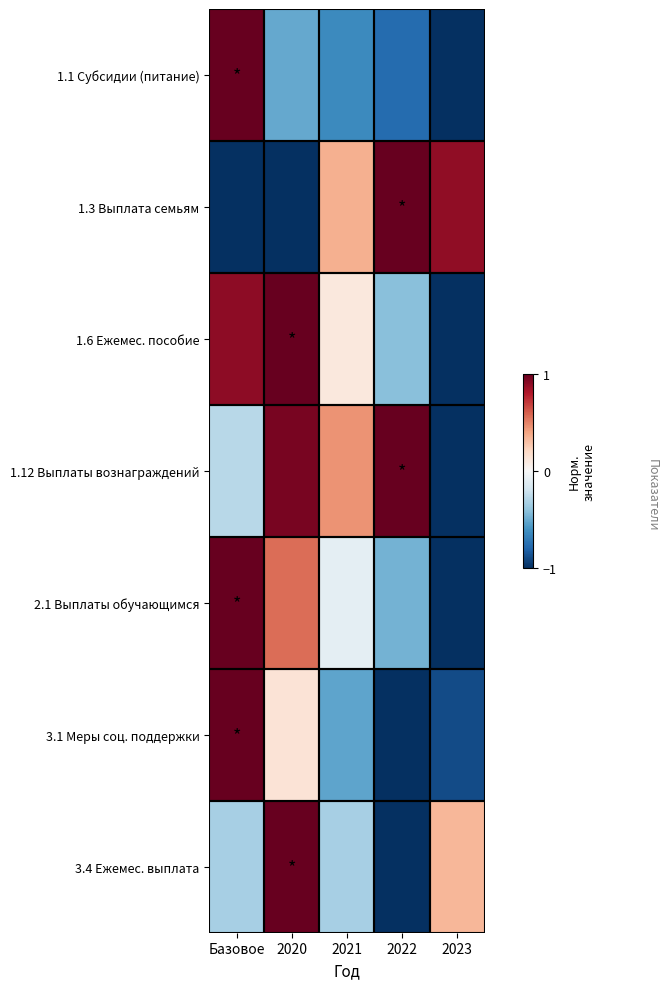

At 2023, list the series in order from smallest to largest.

1.1 Субсидии (питание), 1.6 Ежемес. пособие, 1.12 Выплаты вознаграждений, 2.1 Выплаты обучающимся, 3.1 Меры соц. поддержки, 3.4 Ежемес. выплата, 1.3 Выплата семьям